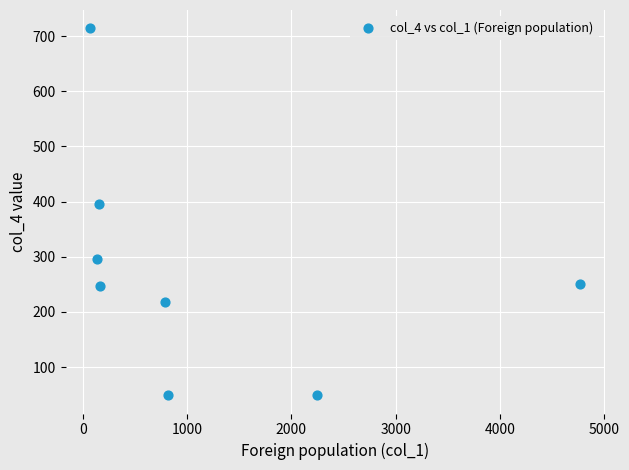

What is the average X value?

1142